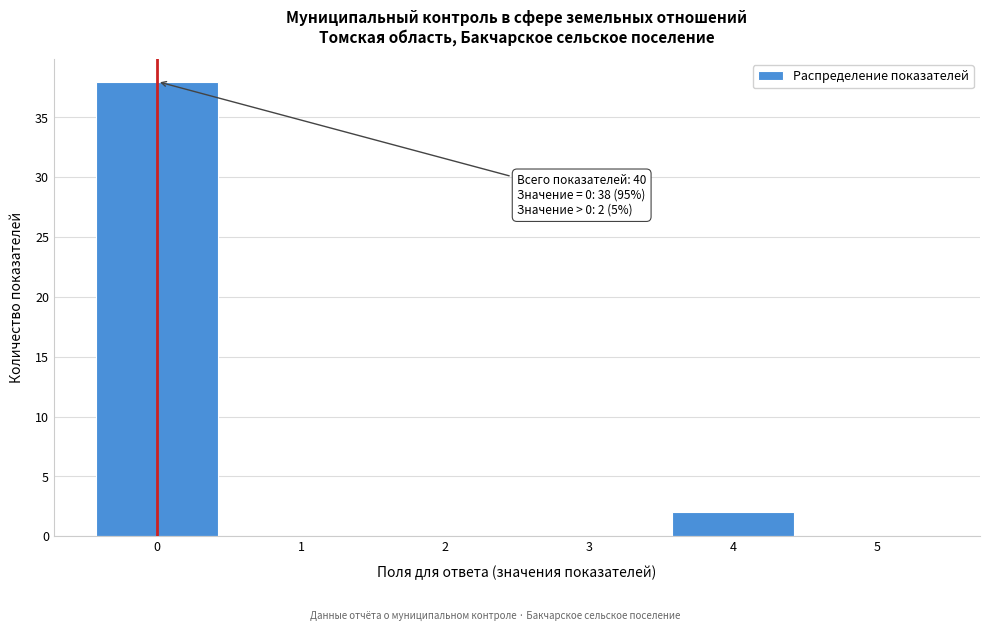

Which range on the x-axis has the tallest bar?

-0.5 to 0.5